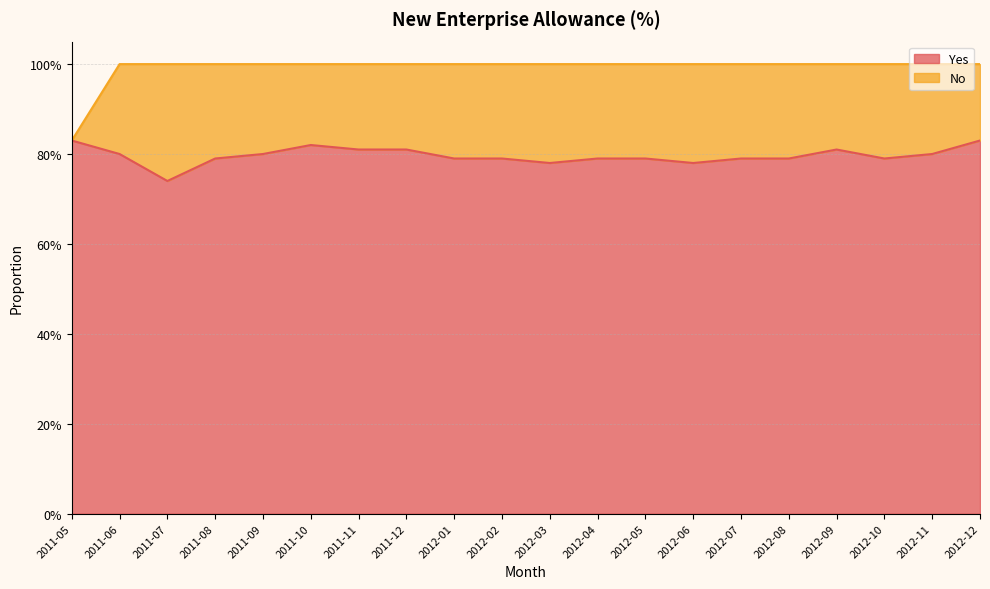

Is it true that the value at 2012-08 is 1.4?

False